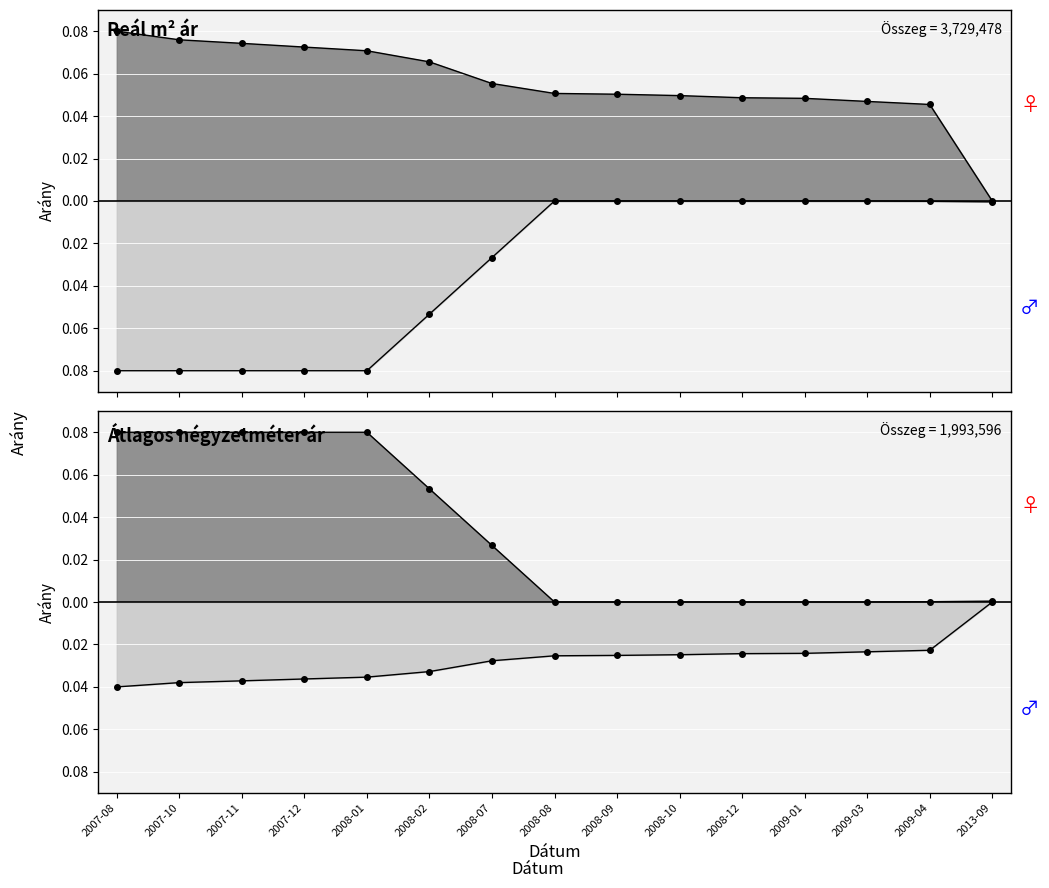

Which category has the highest value in the Szórás alsó határ series?

2007-08